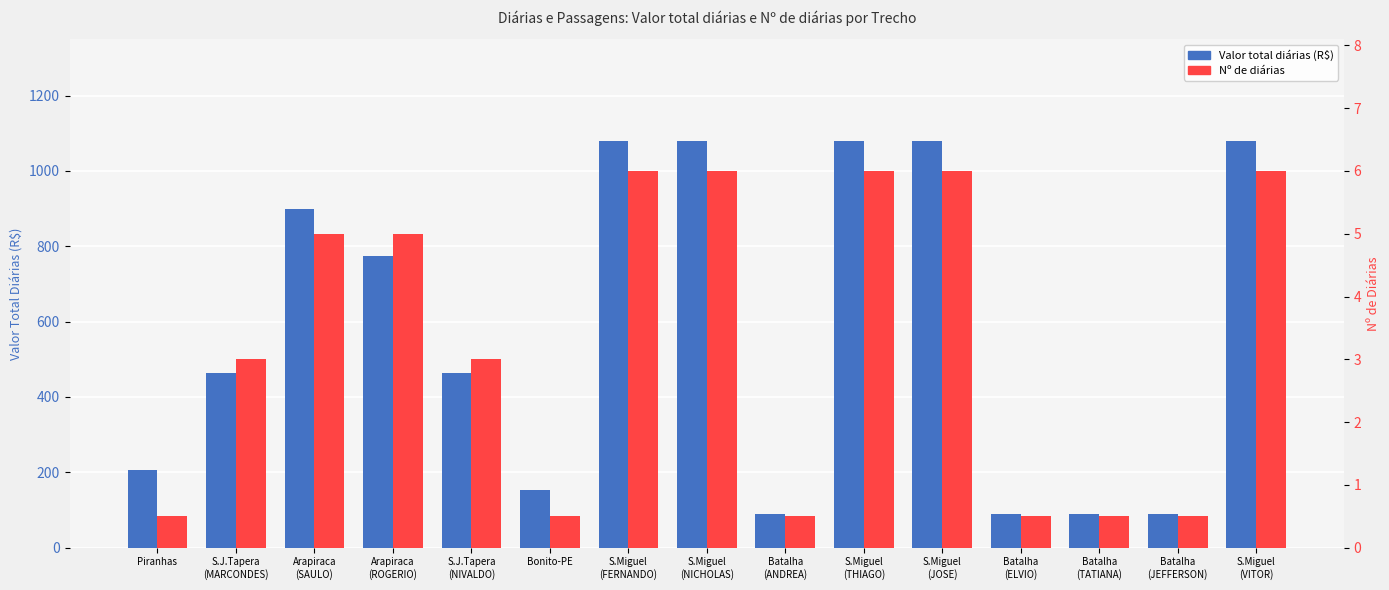

What is the value of the Valor total diárias (R$) bar at the 13th from the left?

90.0